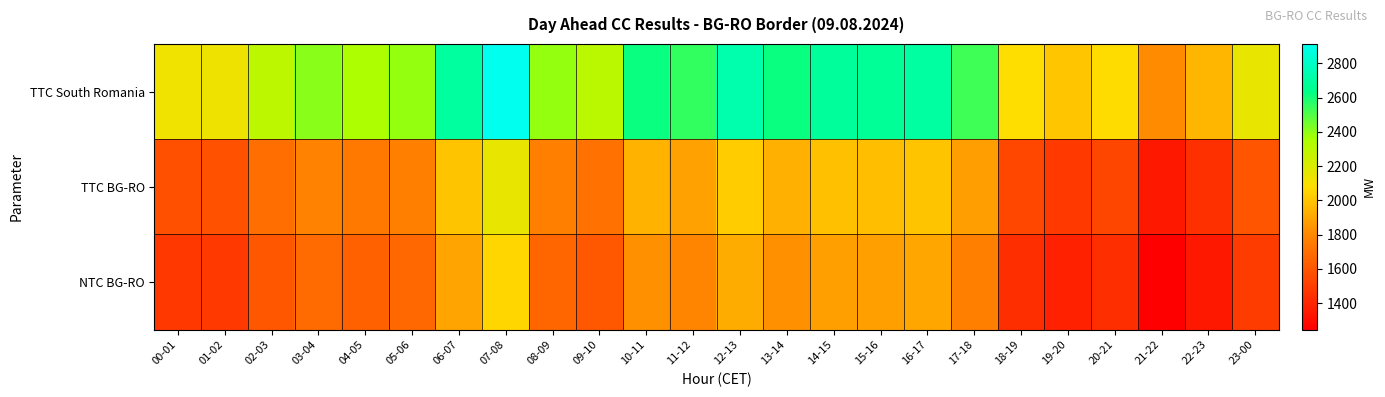

Reading left to right, transcribe all the data shown in this chart.

TTC South Romania: 00-01=2130	01-02=2137	02-03=2297	03-04=2409	04-05=2352	05-06=2390	06-07=2694	07-08=2913	08-09=2389	09-10=2306	10-11=2618	11-12=2552	12-13=2734	13-14=2614	14-15=2679	15-16=2672	16-17=2701	17-18=2531	18-19=2079	19-20=2003	20-21=2074	21-22=1817	22-23=1952	23-00=2153
TTC BG-RO: 00-01=1576	01-02=1581	02-03=1700	03-04=1783	04-05=1741	05-06=1769	06-07=1994	07-08=2155	08-09=1768	09-10=1707	10-11=1937	11-12=1888	12-13=2023	13-14=1934	14-15=1983	15-16=1977	16-17=1999	17-18=1873	18-19=1538	19-20=1482	20-21=1535	21-22=1344	22-23=1445	23-00=1593
NTC BG-RO: 00-01=1476	01-02=1481	02-03=1599	03-04=1682	04-05=1640	05-06=1668	06-07=1893	07-08=2055	08-09=1667	09-10=1606	10-11=1837	11-12=1788	12-13=1922	13-14=1834	14-15=1882	15-16=1877	16-17=1898	17-18=1772	18-19=1438	19-20=1382	20-21=1434	21-22=1244	22-23=1344	23-00=1493